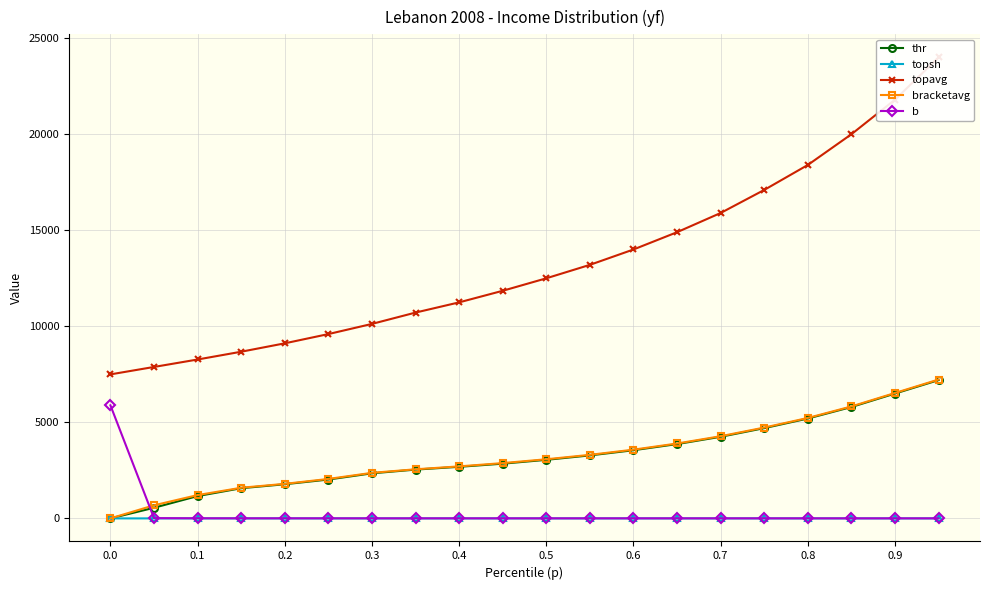

Is this an area chart (filled region under the line)?

No